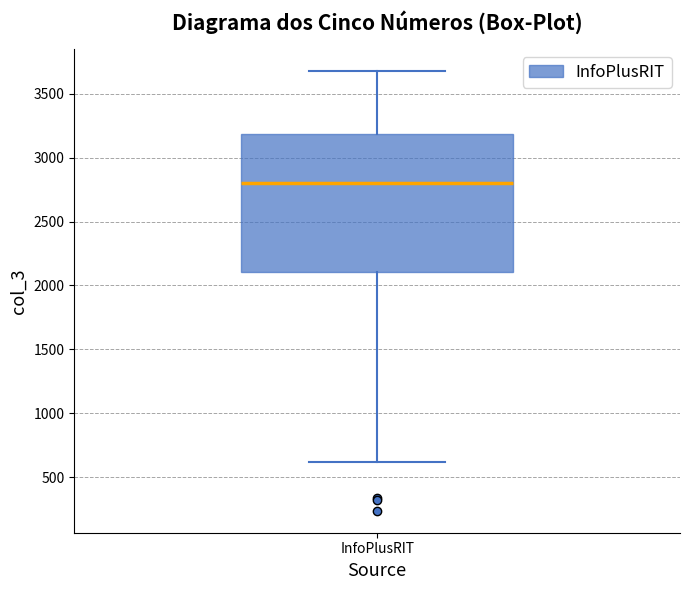

Where does the median line of the box for InfoPlusRIT sit on the y-axis? The values are not printed on the chart, so give them approximately, as read against the axis.

2800